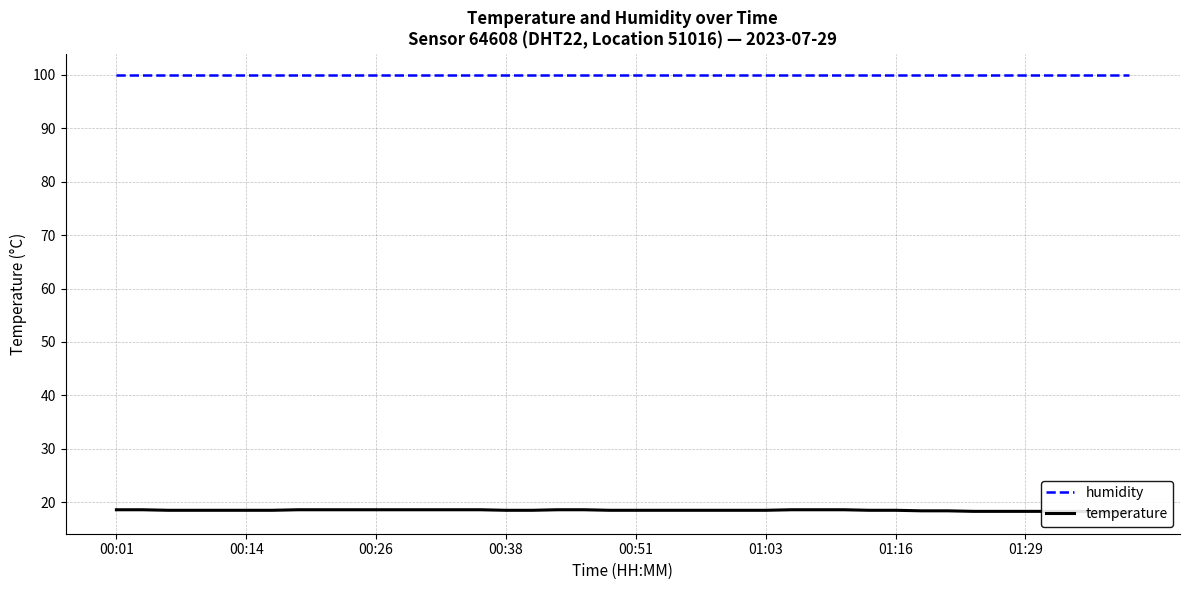

What is the value of the temperature point at the 2nd from the left?

18.6